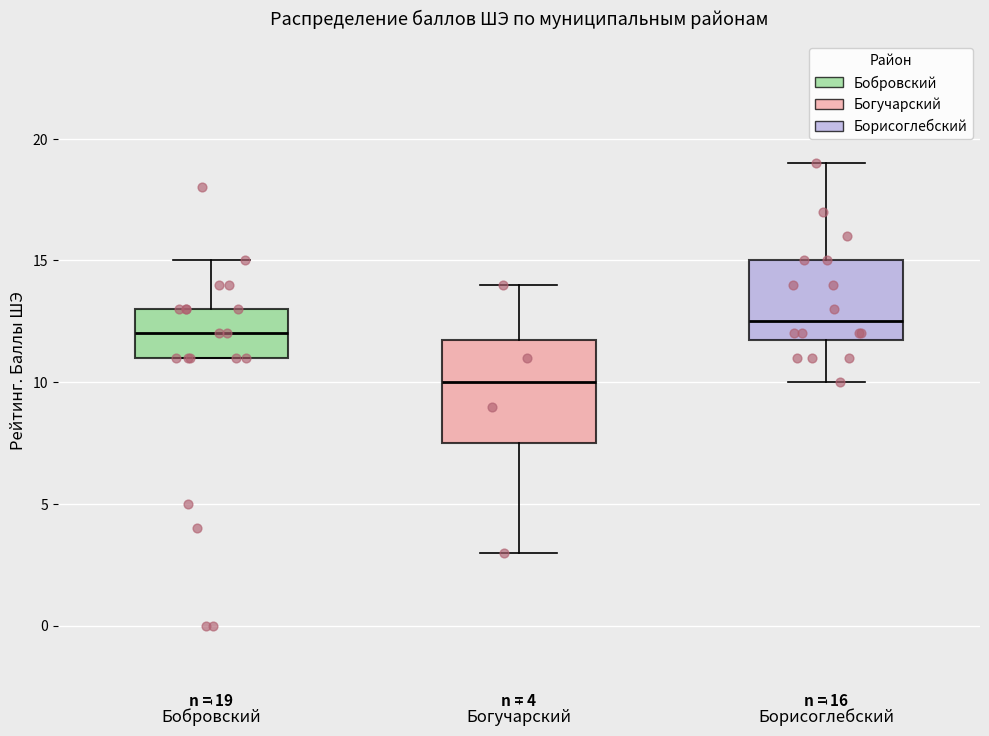

Which box's median line is the lowest?

Богучарский